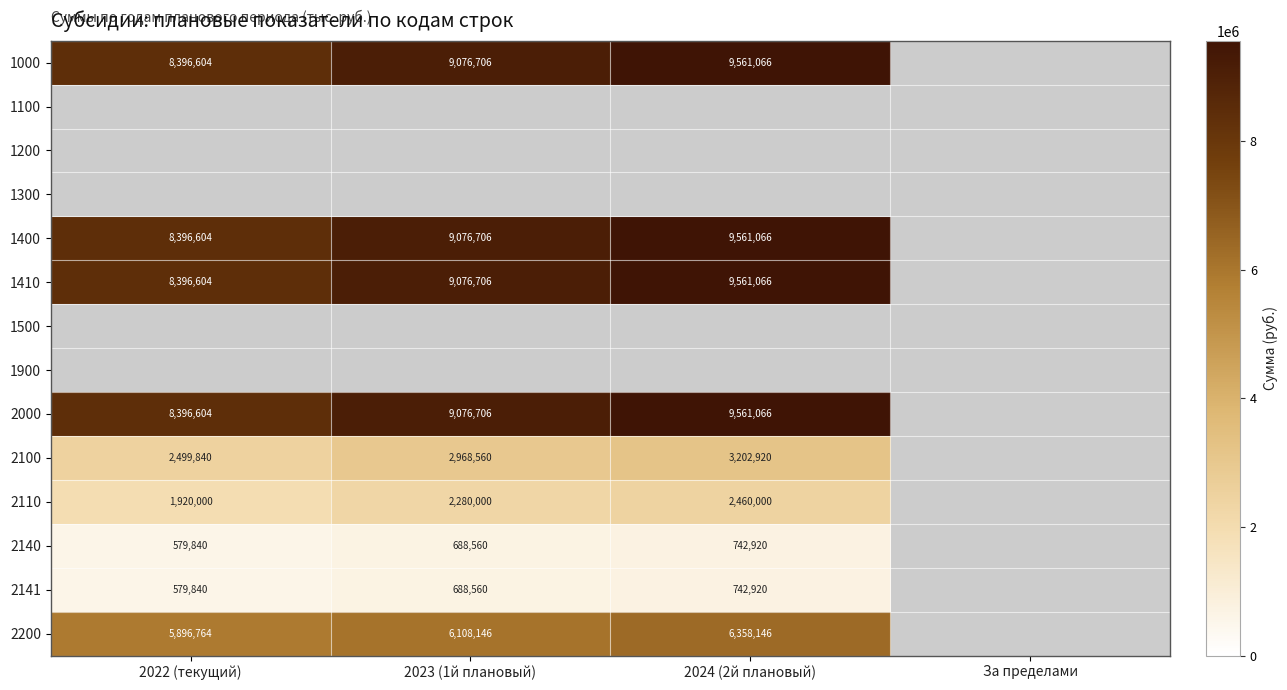

Which category has the highest value across all series?

2024 (2й плановый)